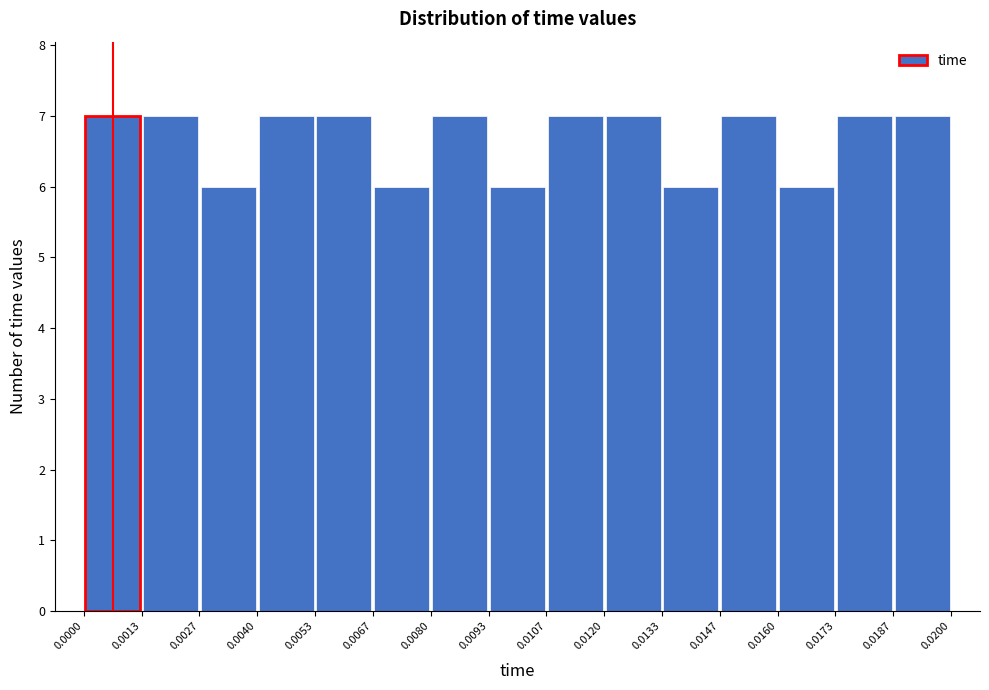

Reading left to right, transcribe this chart: for each bar, give the range it covers on the x-axis and its height. The values are not printed on the chart, so give them approximately, as read against the axis.

0.0000 to 0.0013: 7
0.0013 to 0.0027: 7
0.0027 to 0.0040: 6
0.0040 to 0.0053: 7
0.0053 to 0.0067: 7
0.0067 to 0.0080: 6
0.0080 to 0.0093: 7
0.0093 to 0.0107: 6
0.0107 to 0.0120: 7
0.0120 to 0.0133: 7
0.0133 to 0.0147: 6
0.0147 to 0.0160: 7
0.0160 to 0.0173: 6
0.0173 to 0.0187: 7
0.0187 to 0.0200: 7